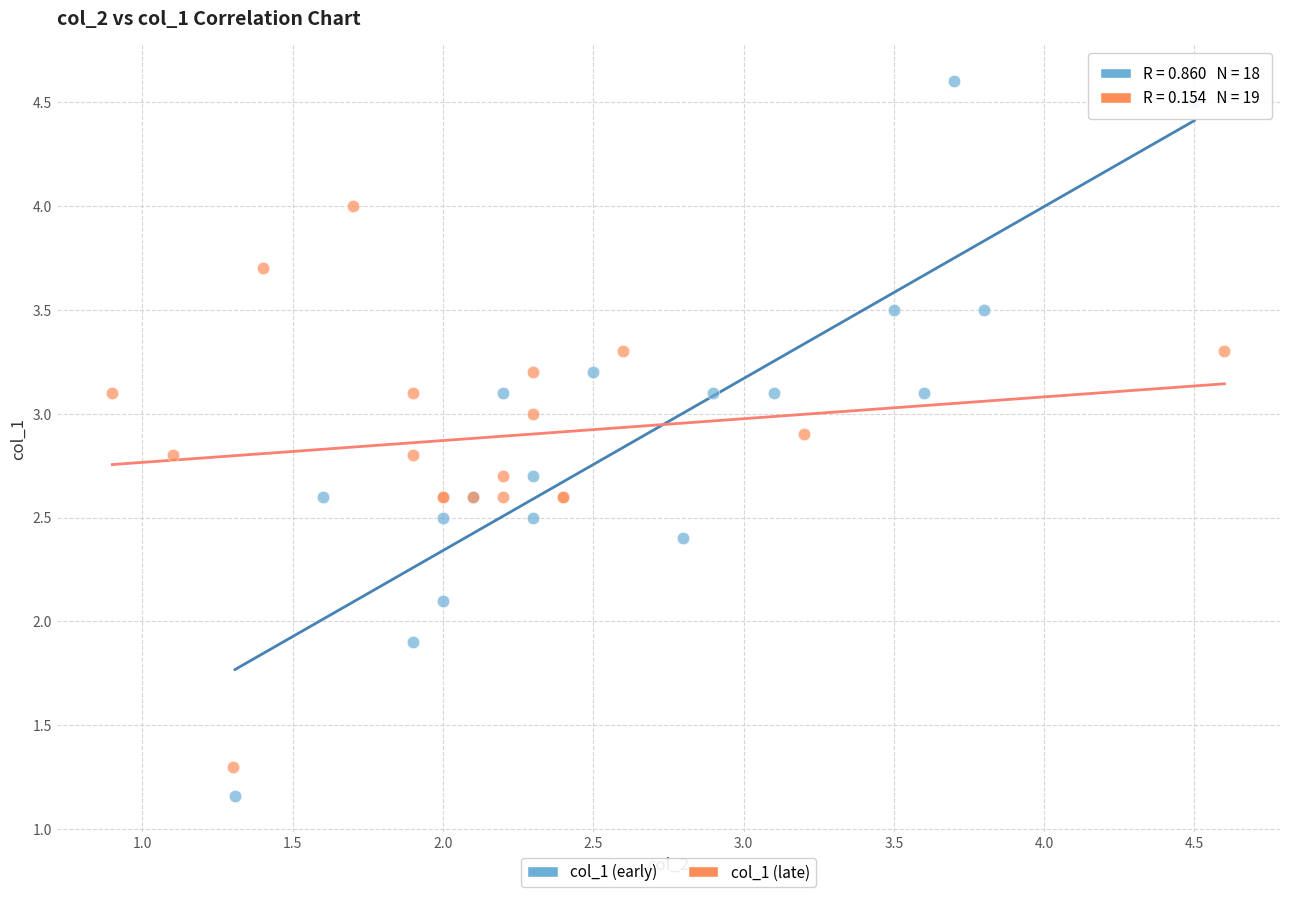

Which series reaches the maximum Y coordinate?

col_1 (early)